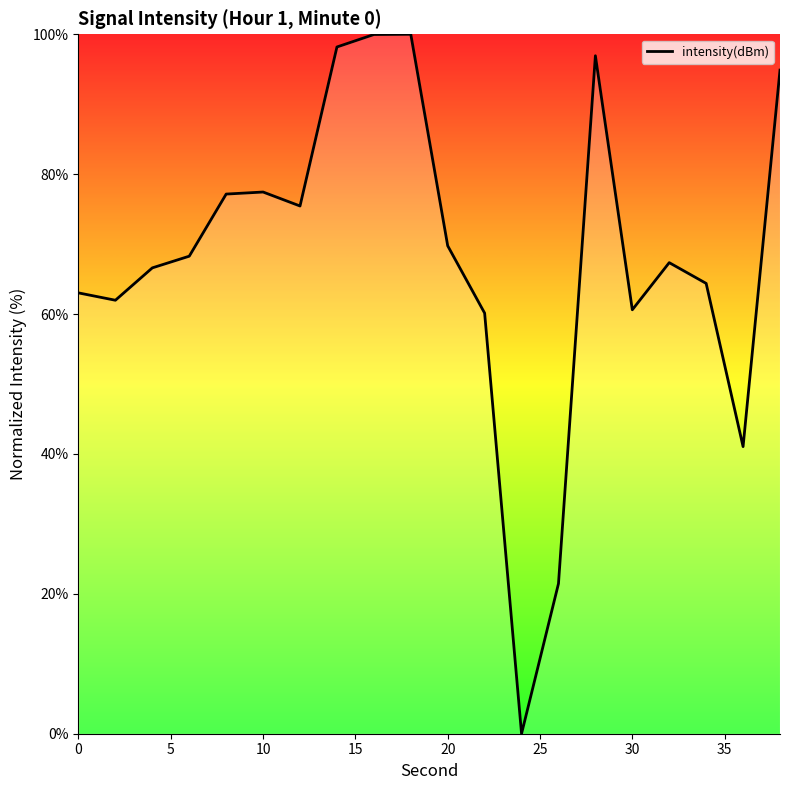

How many interior local valleys (lower than both neighbors) does the data have?

5